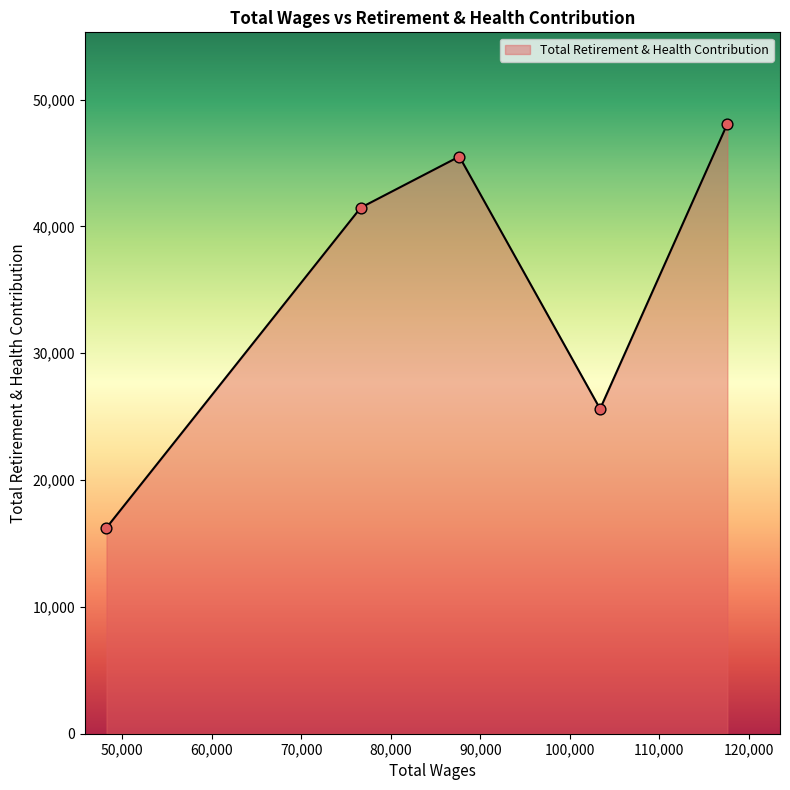

True or false: the data has more than 0 interior local peaks.

True